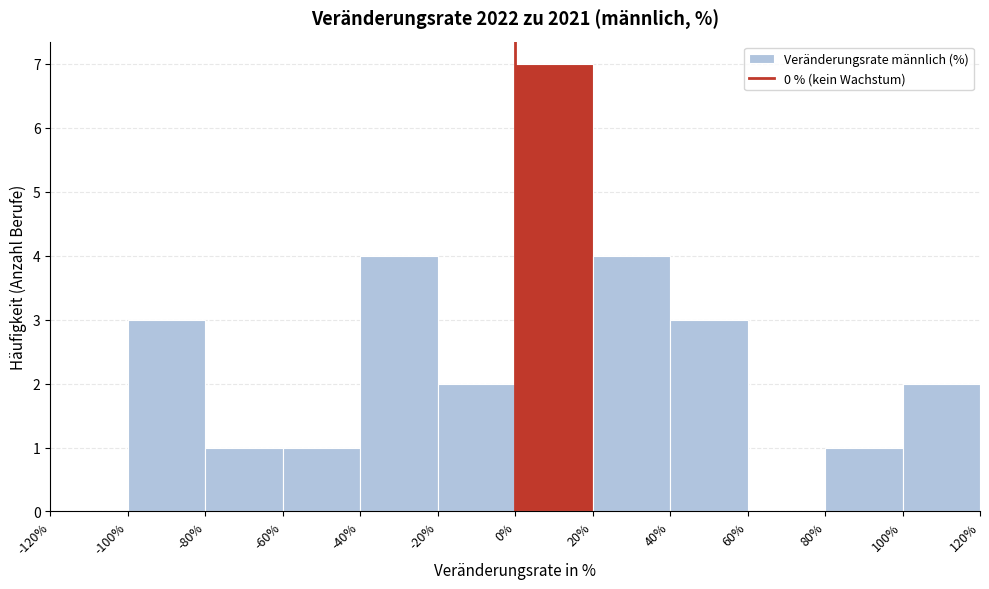

Reading left to right, list every bar in this chart as the range it spans on the x-axis followed by its height. The values are not printed on the chart, so give them approximately, as read against the axis.

-120% to -100%: 0
-100% to -80%: 3
-80% to -60%: 1
-60% to -40%: 1
-40% to -20%: 4
-20% to 0%: 2
0% to 20%: 7
20% to 40%: 4
40% to 60%: 3
60% to 80%: 0
80% to 100%: 1
100% to 120%: 2